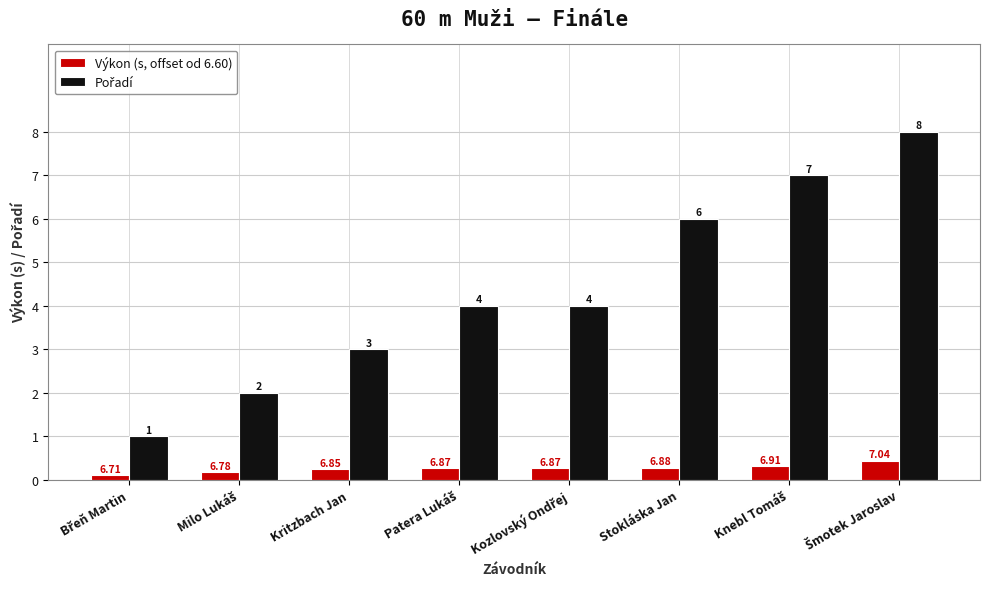

What is the difference between the maximum and minimum values in the Výkon (s, offset od 6.60) series?

0.3